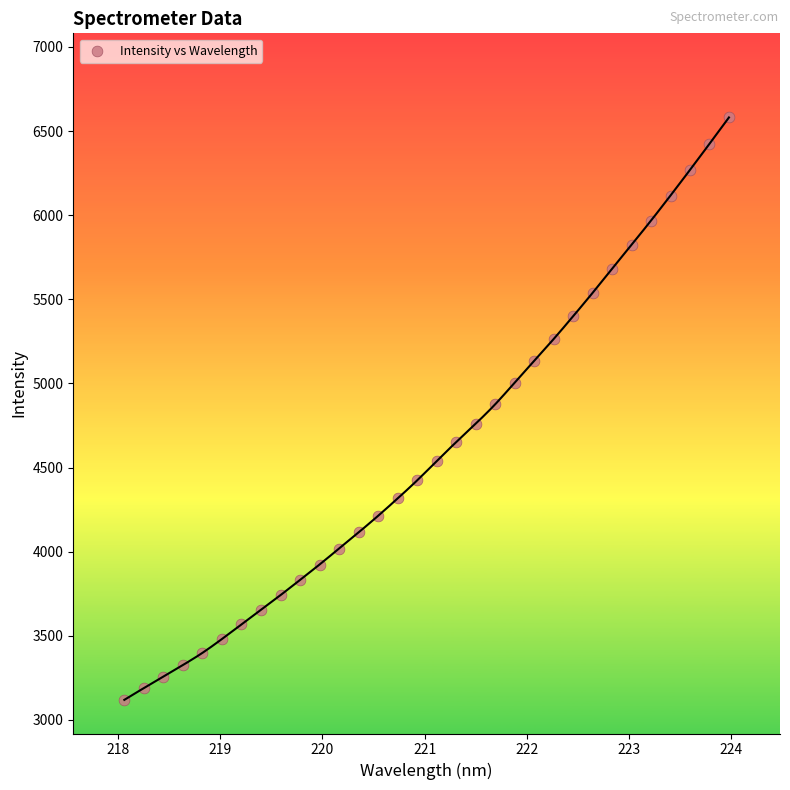

What is the range of Y values (max minus min)?

3461.8